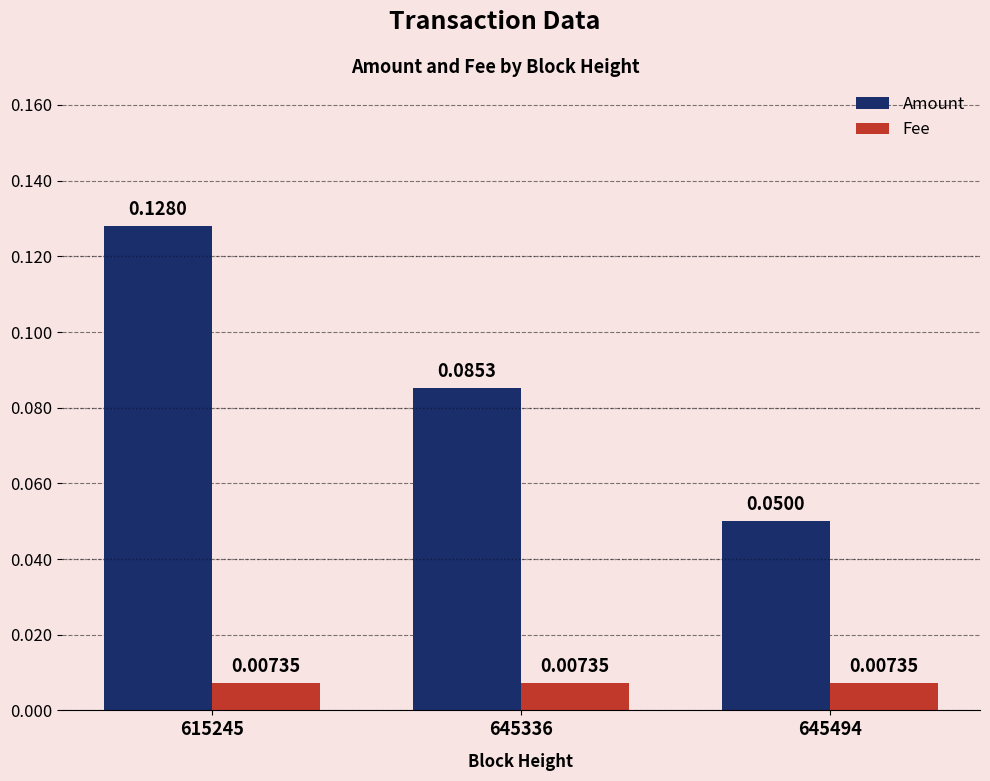

True or false: Amount has a value of 0.0 at 645494.

False